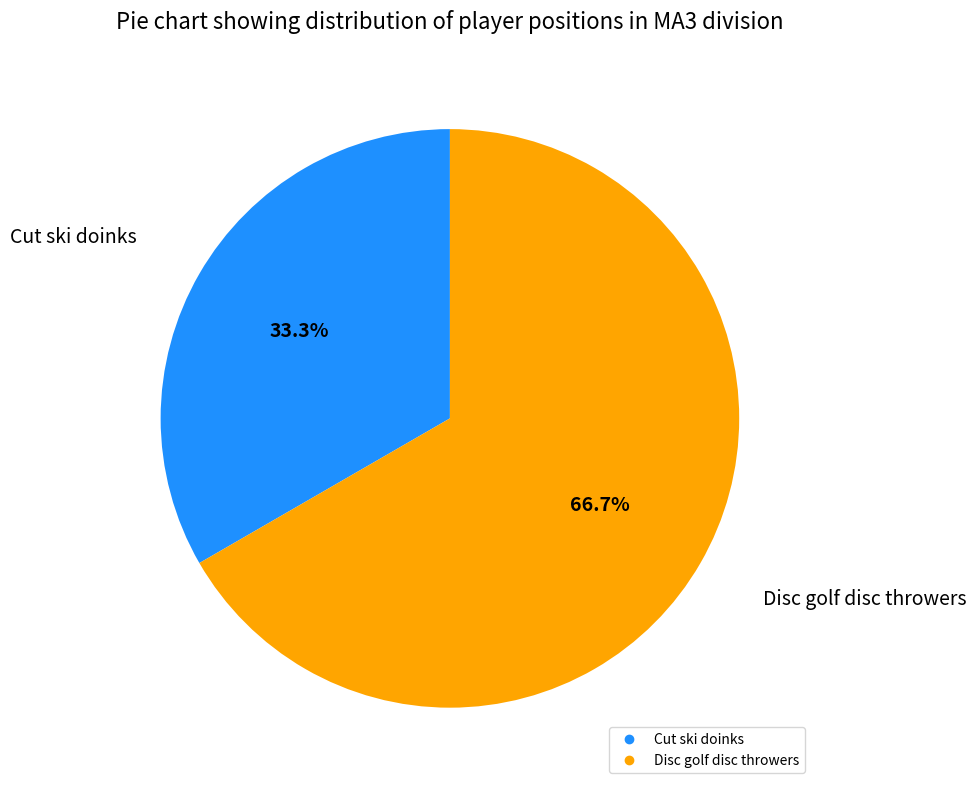

Between Cut ski doinks and Disc golf disc throwers, which is larger?

Disc golf disc throwers